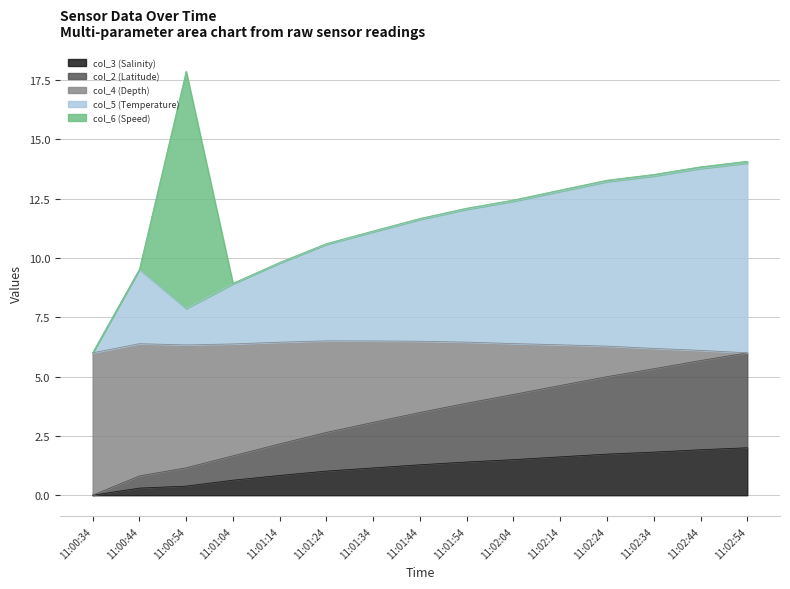

At which category is the sum across all series the highest?

11:00:54